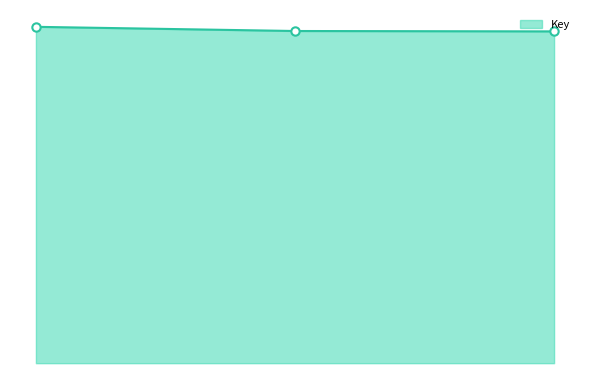

Reading right to left, what are all the values shown in this chart?

3=214439770	2=214692200	1=217397304